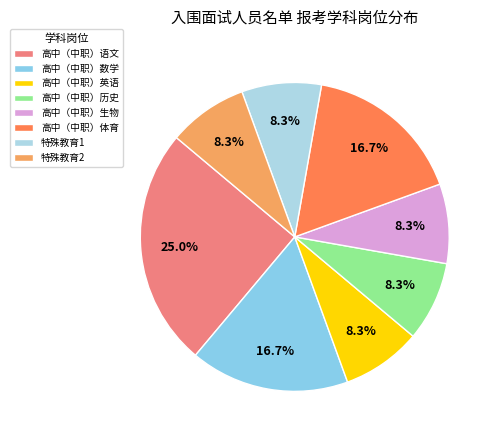

To the nearest percent, what portion does 高中（中职）生物 represent?

8%